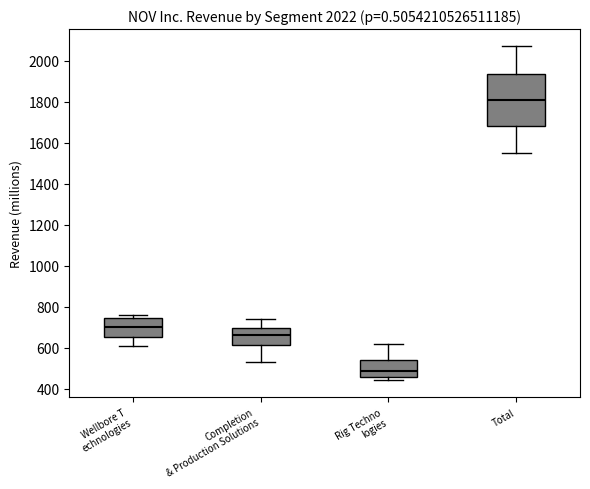

Comparing the boxes themselves (not the whiskers), which one is the tallest?

Total